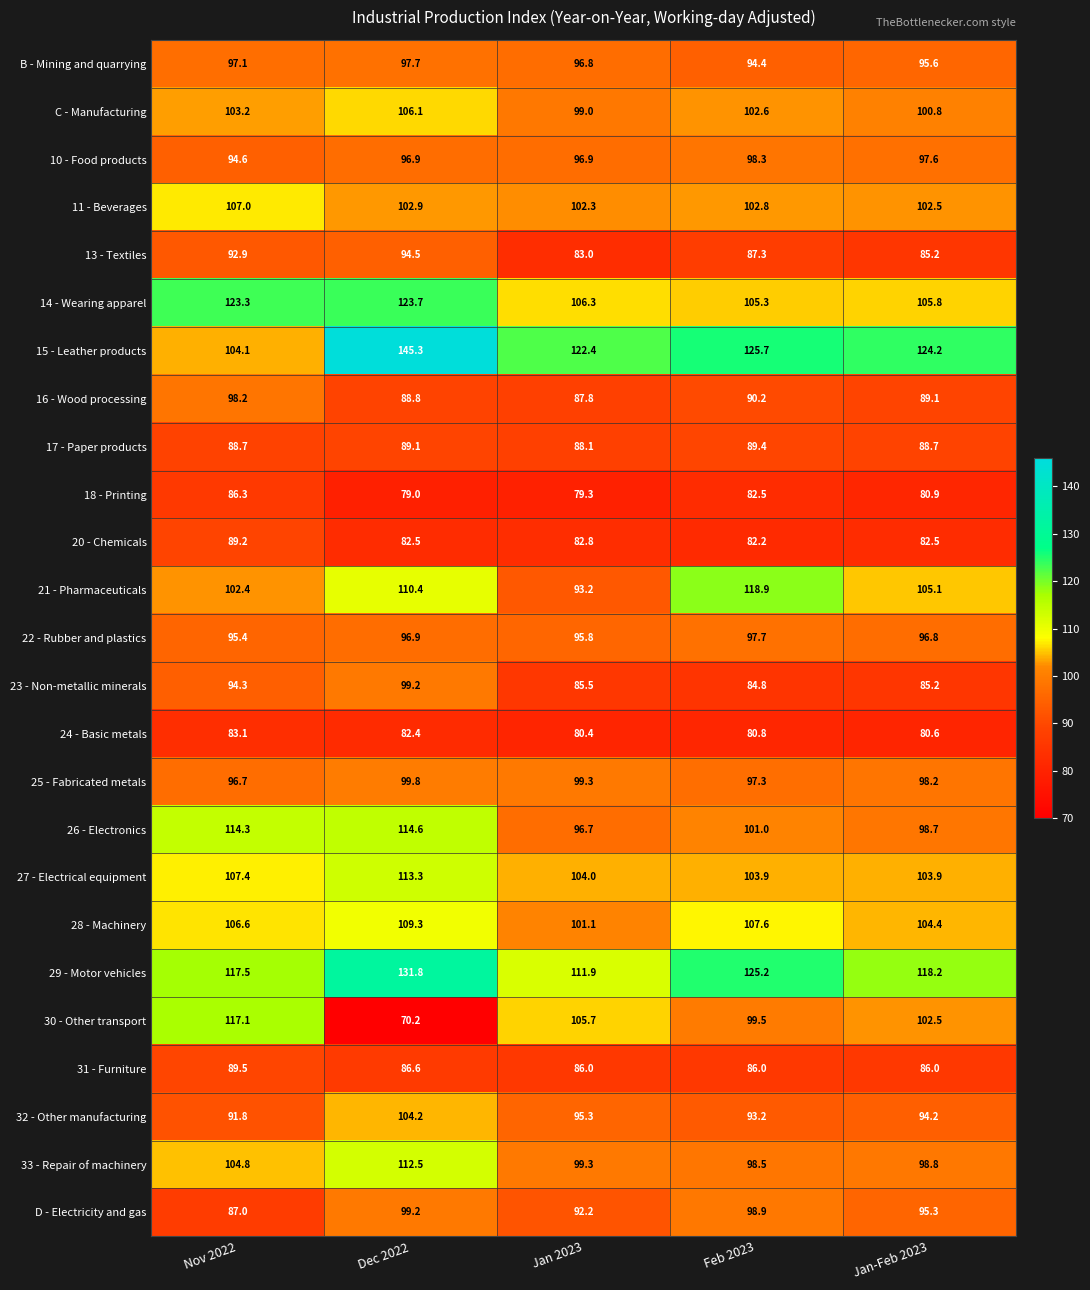

Rank the series at Feb 2023 from lowest to highest value.

24 - Basic metals, 20 - Chemicals, 18 - Printing, 23 - Non-metallic minerals, 31 - Furniture, 13 - Textiles, 17 - Paper products, 16 - Wood processing, 32 - Other manufacturing, B - Mining and quarrying, 25 - Fabricated metals, 22 - Rubber and plastics, 10 - Food products, 33 - Repair of machinery, D - Electricity and gas, 30 - Other transport, 26 - Electronics, C - Manufacturing, 11 - Beverages, 27 - Electrical equipment, 14 - Wearing apparel, 28 - Machinery, 21 - Pharmaceuticals, 29 - Motor vehicles, 15 - Leather products